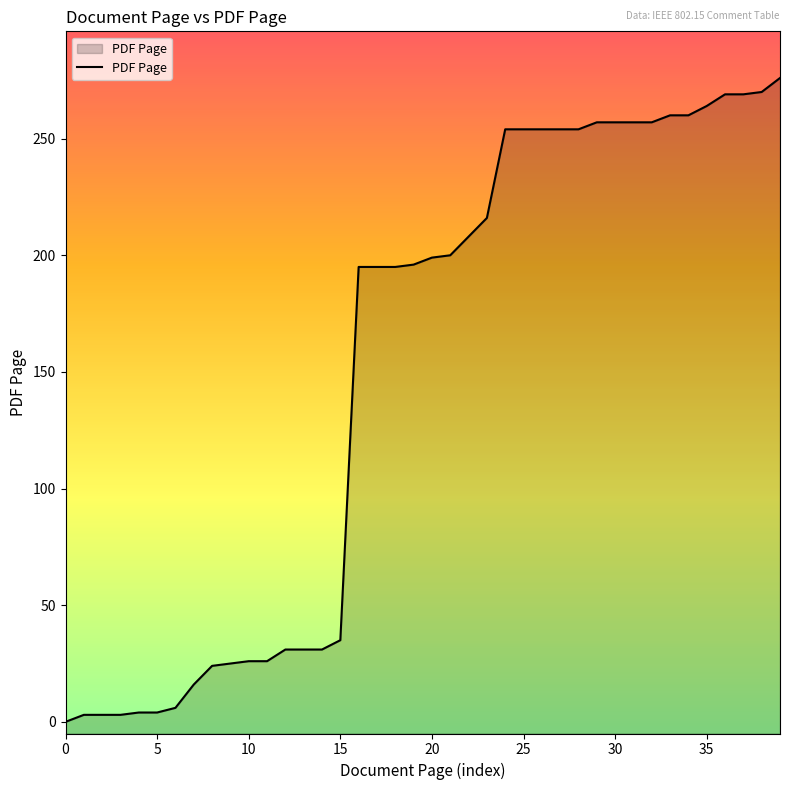

What is the difference between the maximum and minimum values?

276